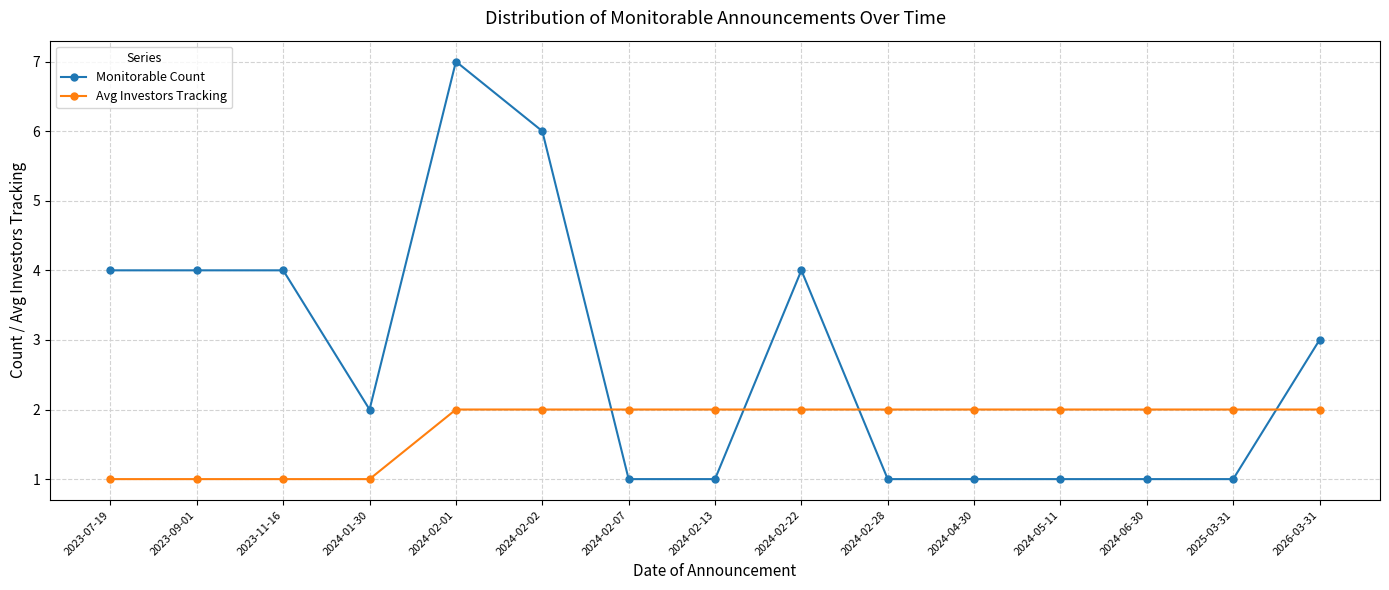

What is the sum of the Monitorable Count values at 2026-03-31 and 2024-02-07?

4